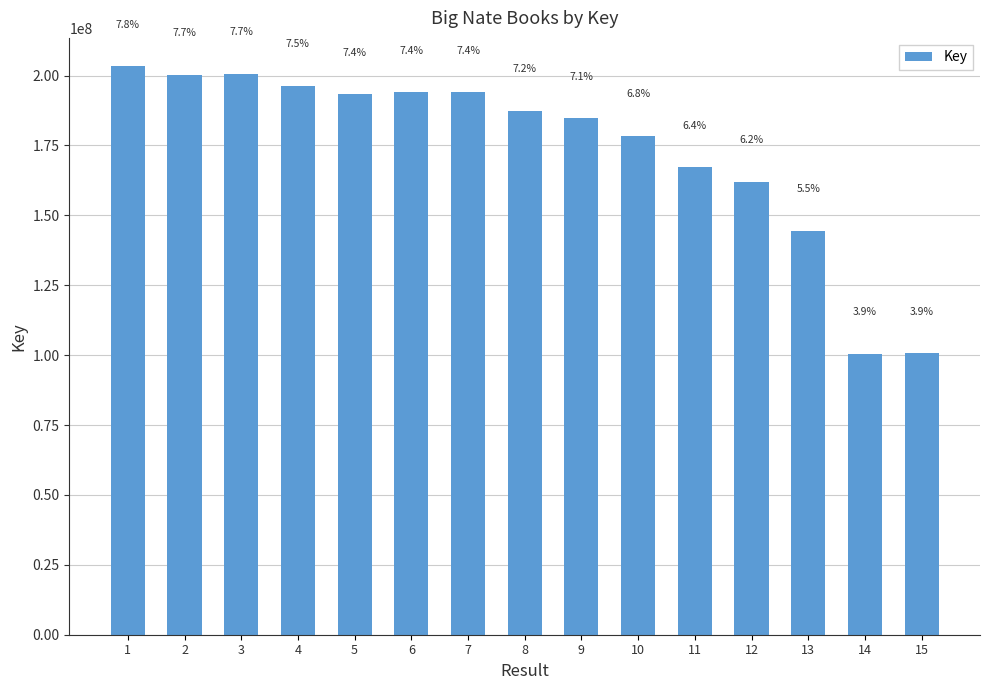

Reading right to left, what are all the values shown in this chart?

100735618	100496159	144519254	161976221	167126803	178478421	184692430	187339296	194025676	193993700	193315254	196271366	200570639	200287595	203291192